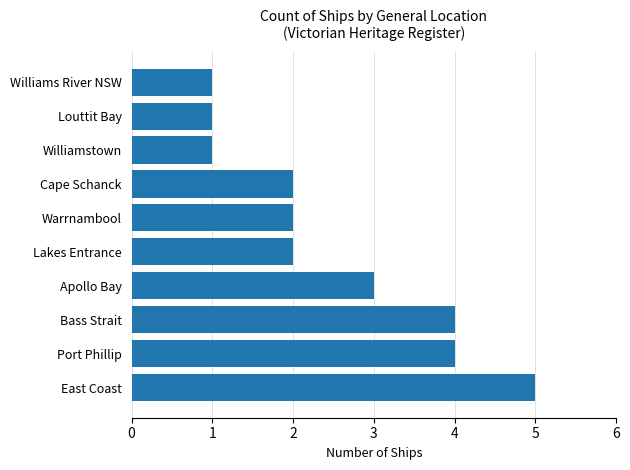

What is the difference between the second highest and second lowest values?

3